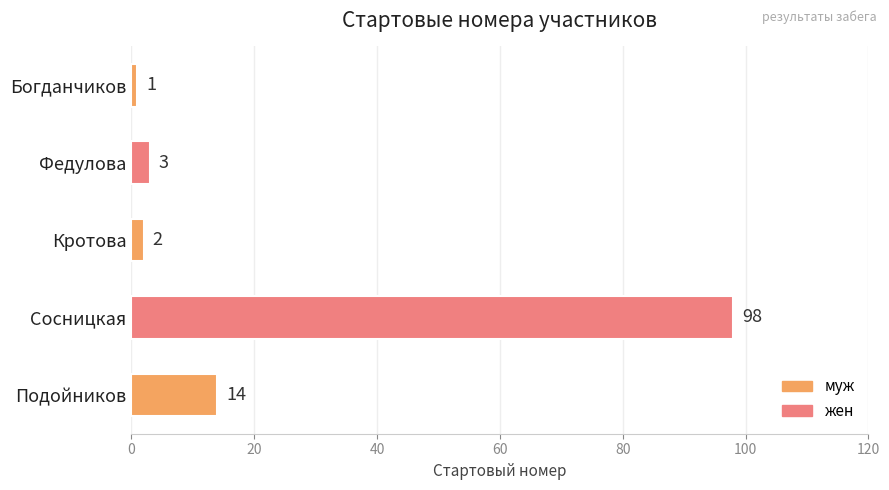

Which has a higher value, Кротова or Федулова?

Федулова